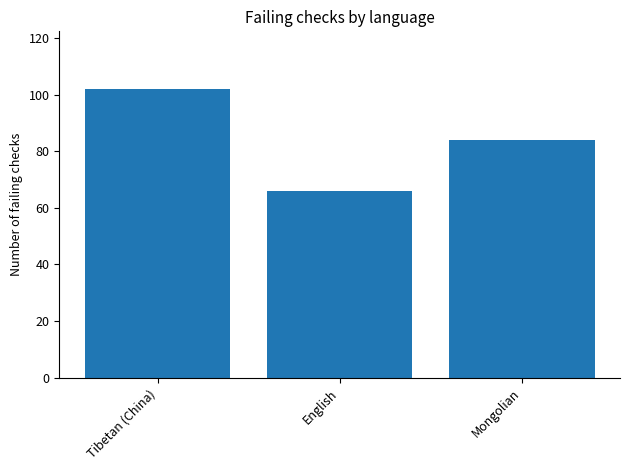

How many values are below 84?

1